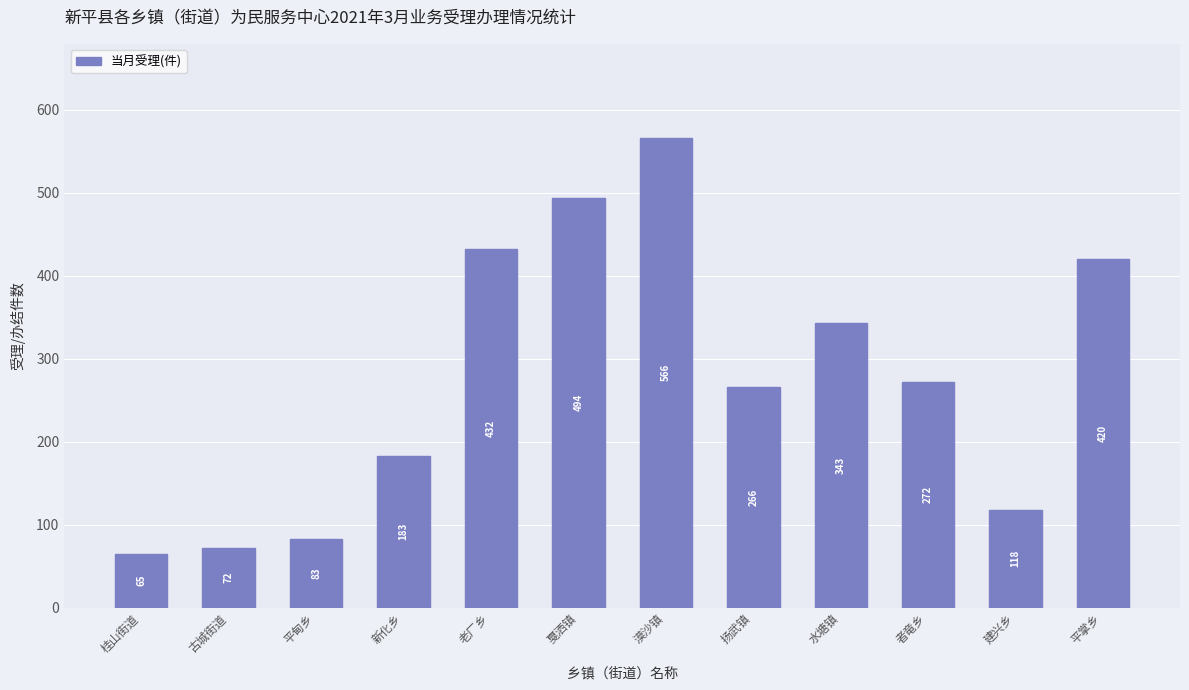

Rank the categories by value from lowest to highest.

桂山街道, 古城街道, 平甸乡, 建兴乡, 新化乡, 扬武镇, 者竜乡, 水塘镇, 平掌乡, 老厂乡, 戛洒镇, 漠沙镇